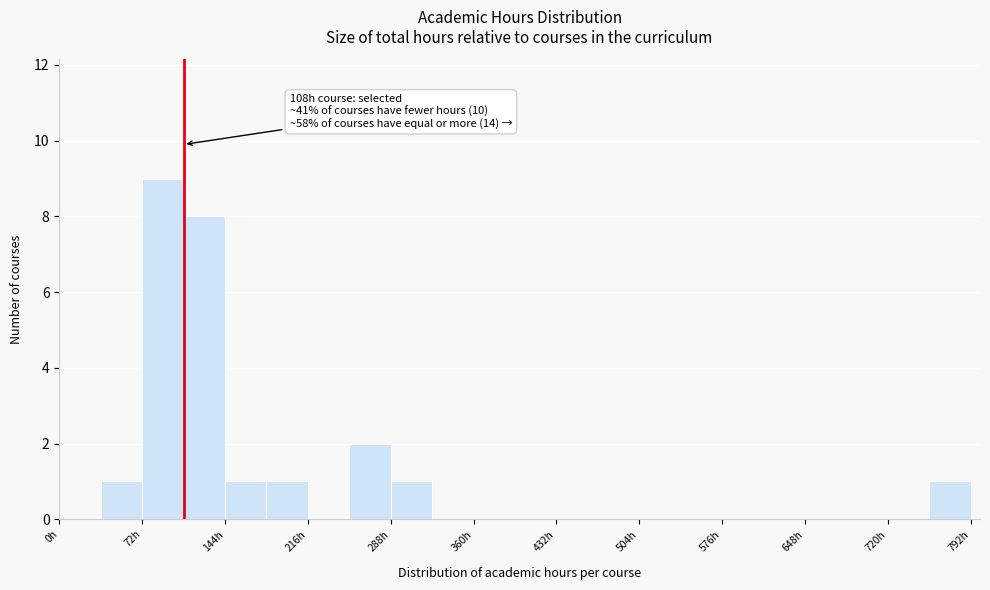

Around what value on the x-axis is the tallest bar? Give the approximate position of its centre, as read against the axis.

90